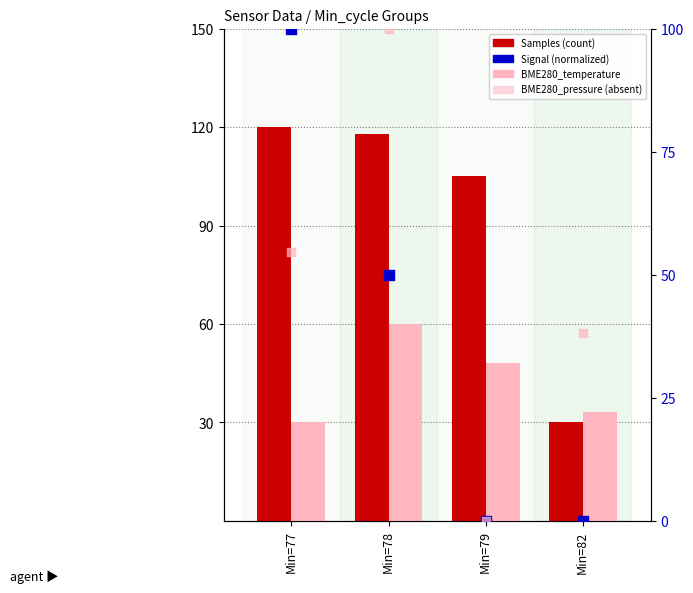

Which series has the widest spread of Y values?

Signal (normalized)